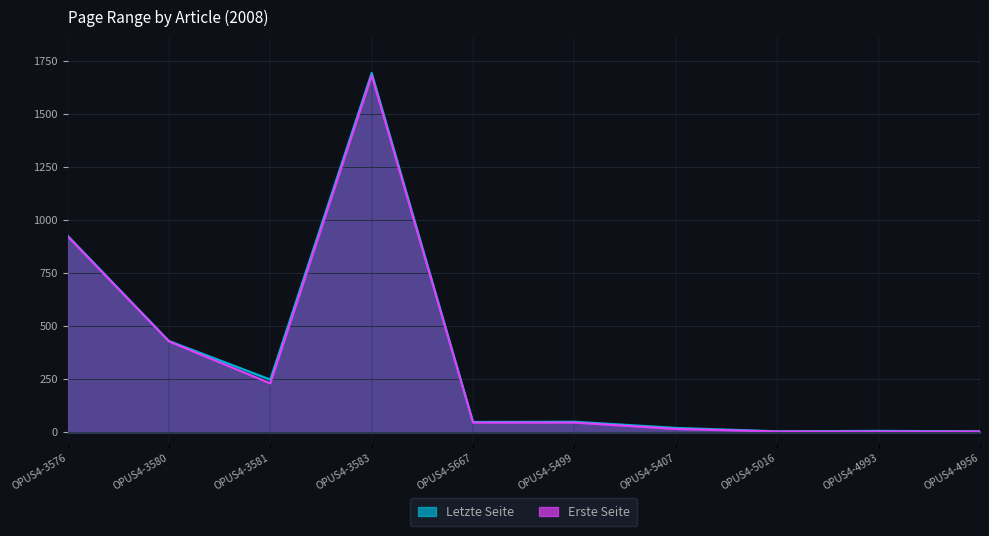

At which category does Letzte Seite reach its first local peak?

OPUS4-3583